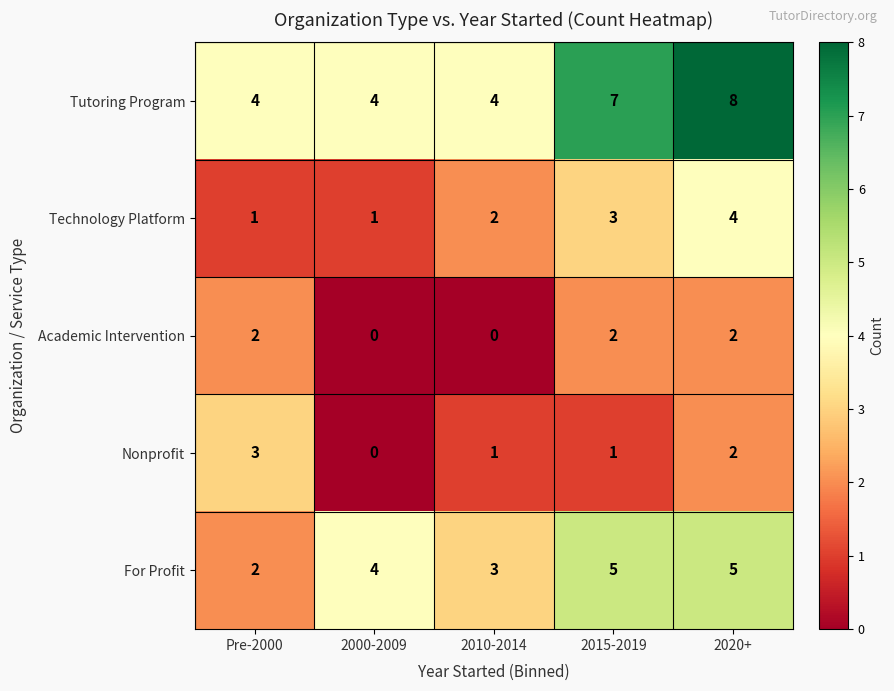

Count the number of categories in the chart.

5